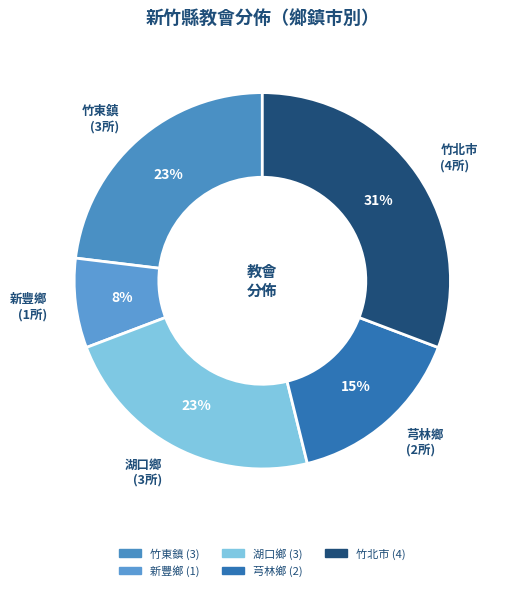

To the nearest percent, what percentage of the pie is 芎林鄉?

15%